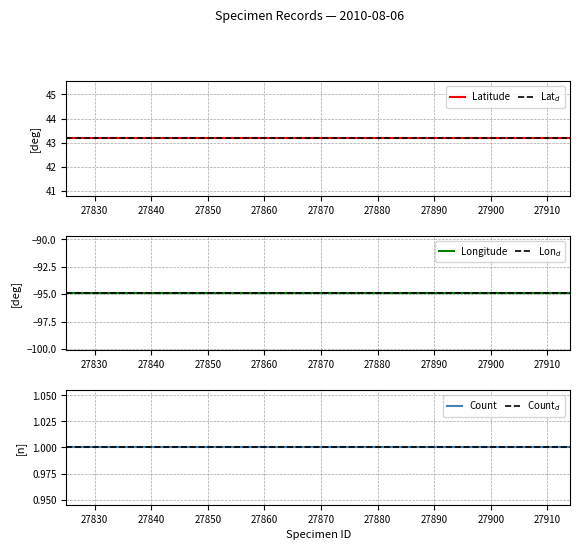

True or false: Latitude has a value of 43.2 at 27914.

True